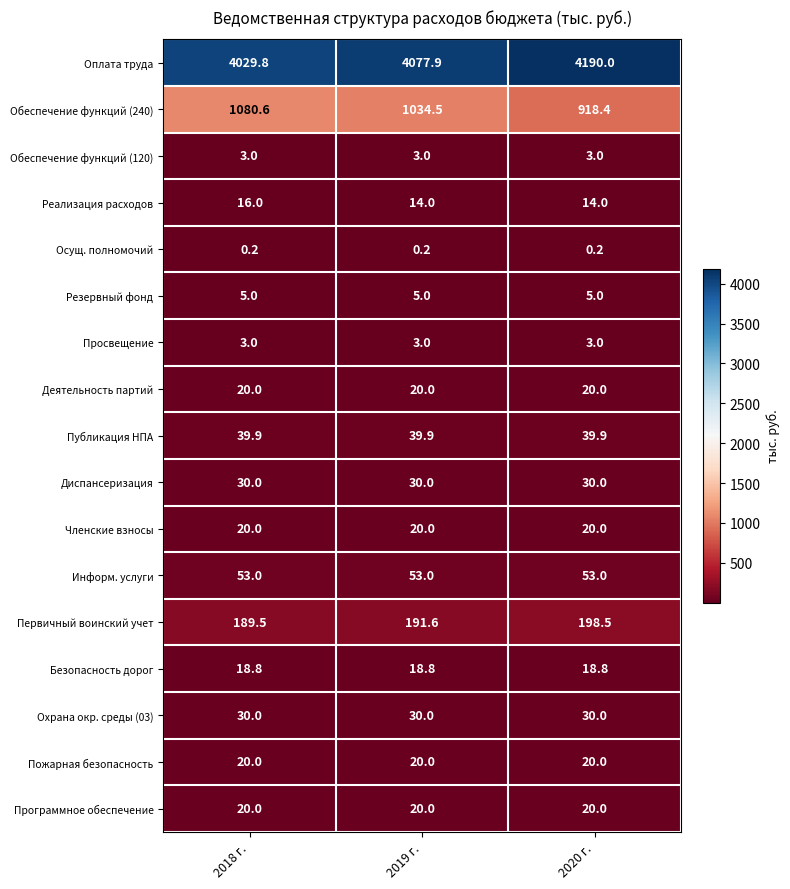

What is the maximum value for Безопасность дорог?

18.8